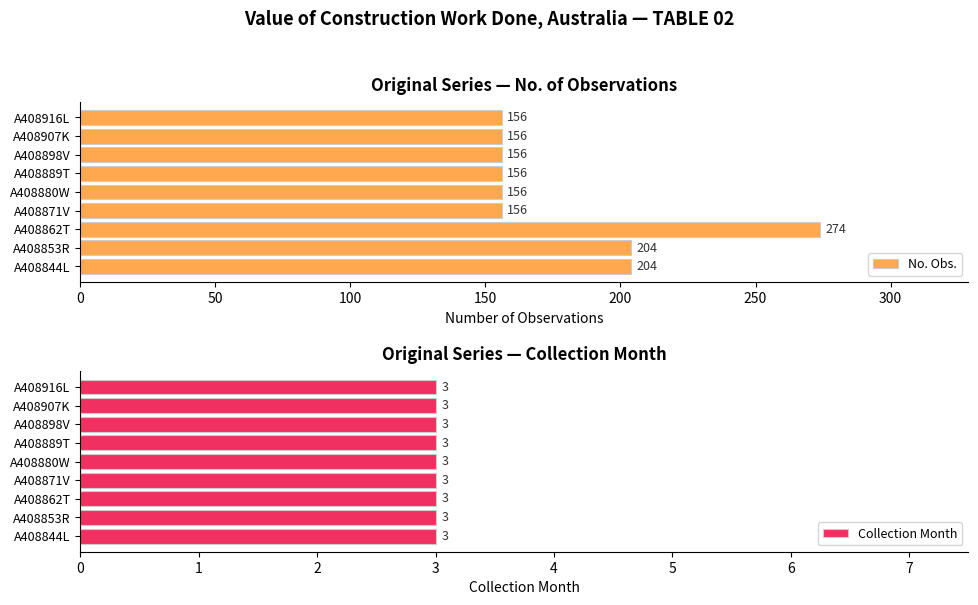

What is the maximum value for No. Obs.?

274